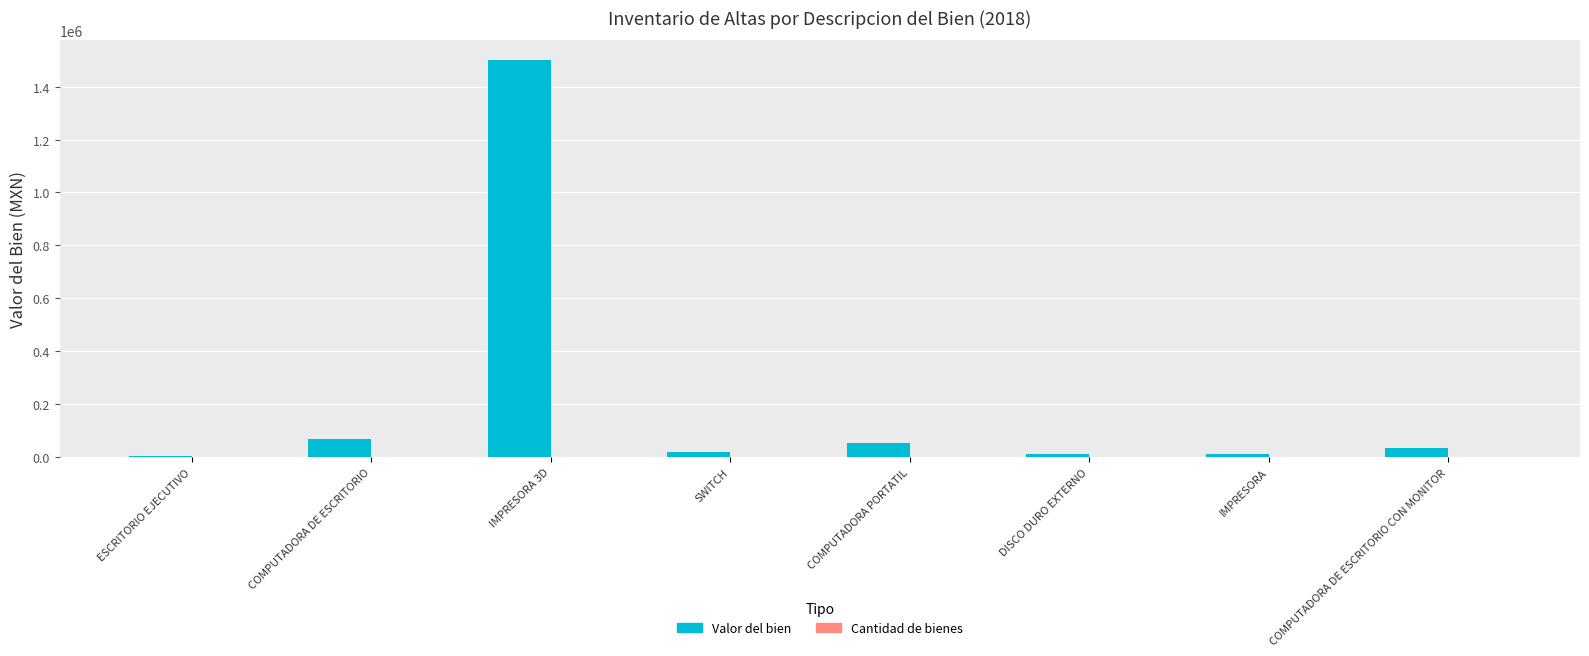

Where is Valor del bien nearest to the value 751799?

COMPUTADORA DE ESCRITORIO